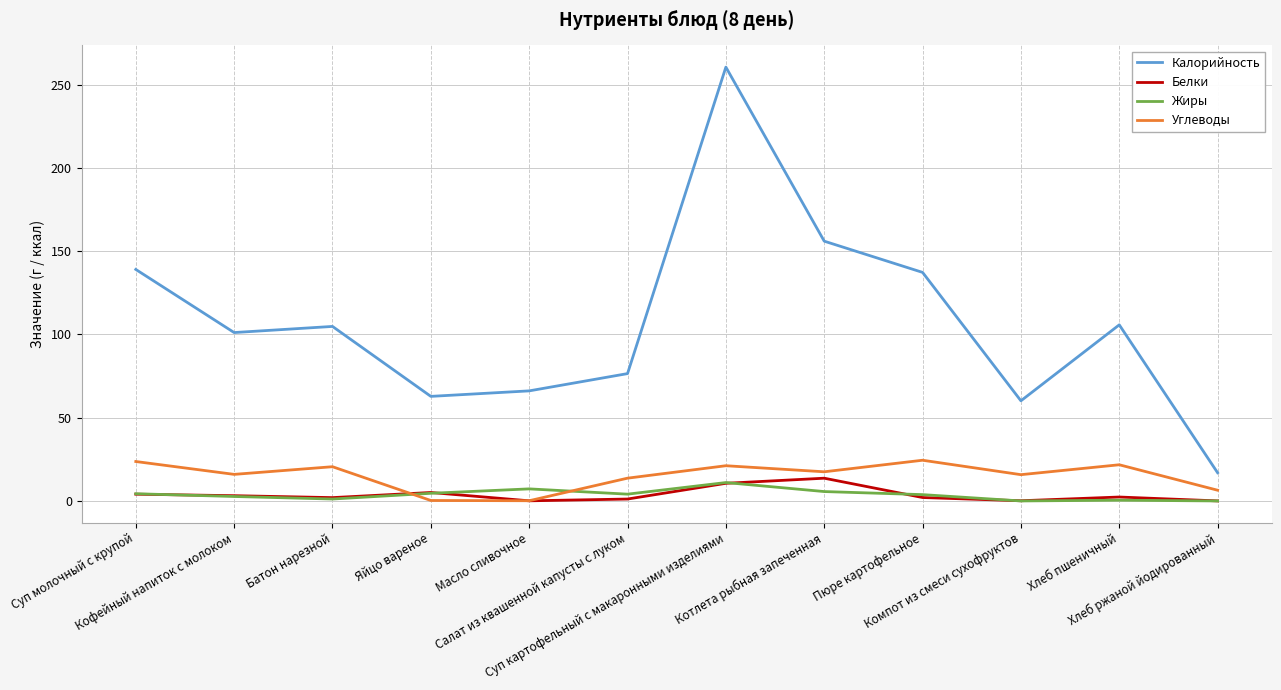

The Белки series shows 0.1 at Компот из смеси сухофруктов. True or false?

True